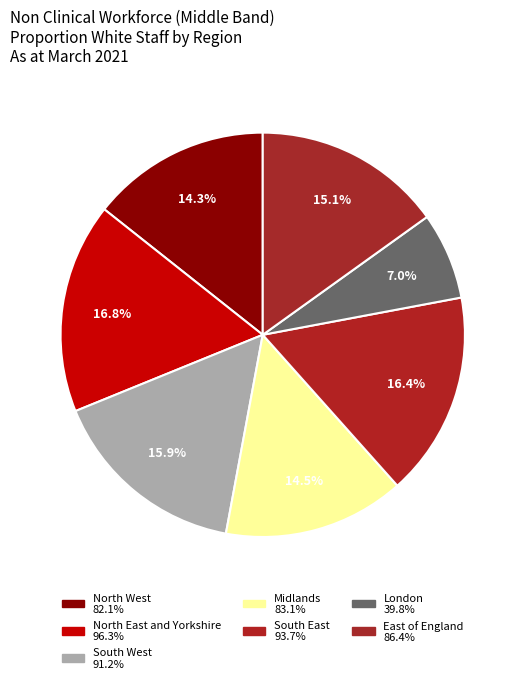

How many segments does this pie chart have?

7